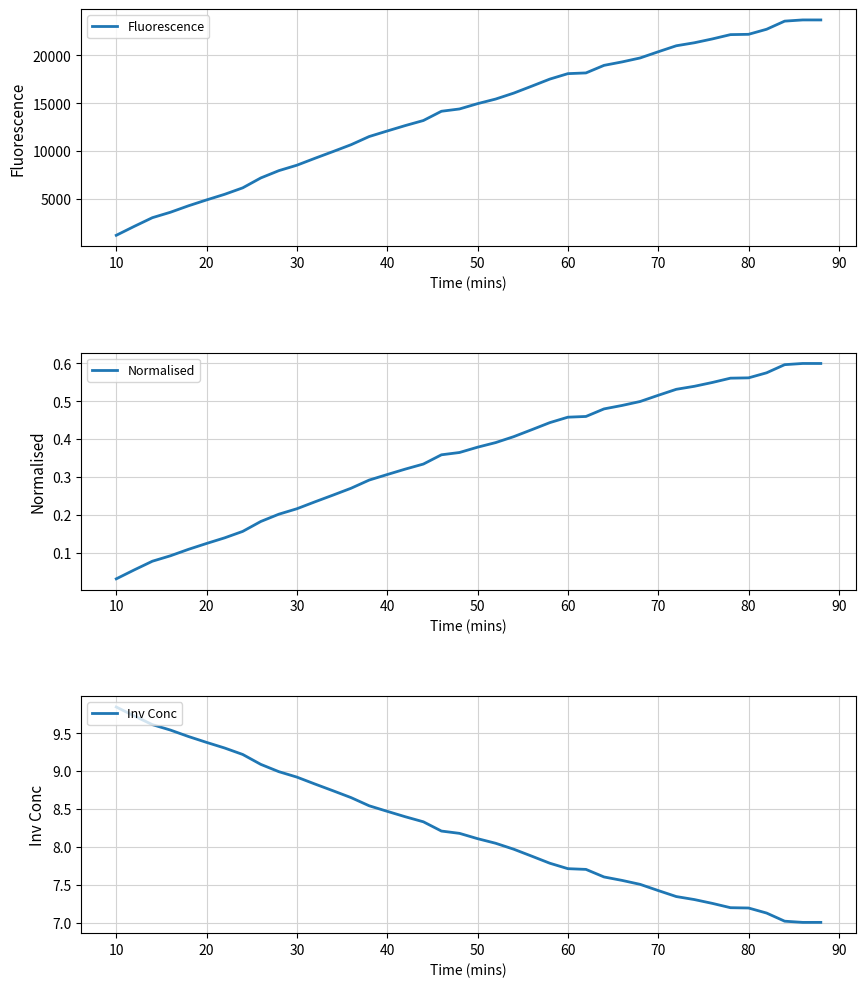

How many lines are shown in the chart?

3